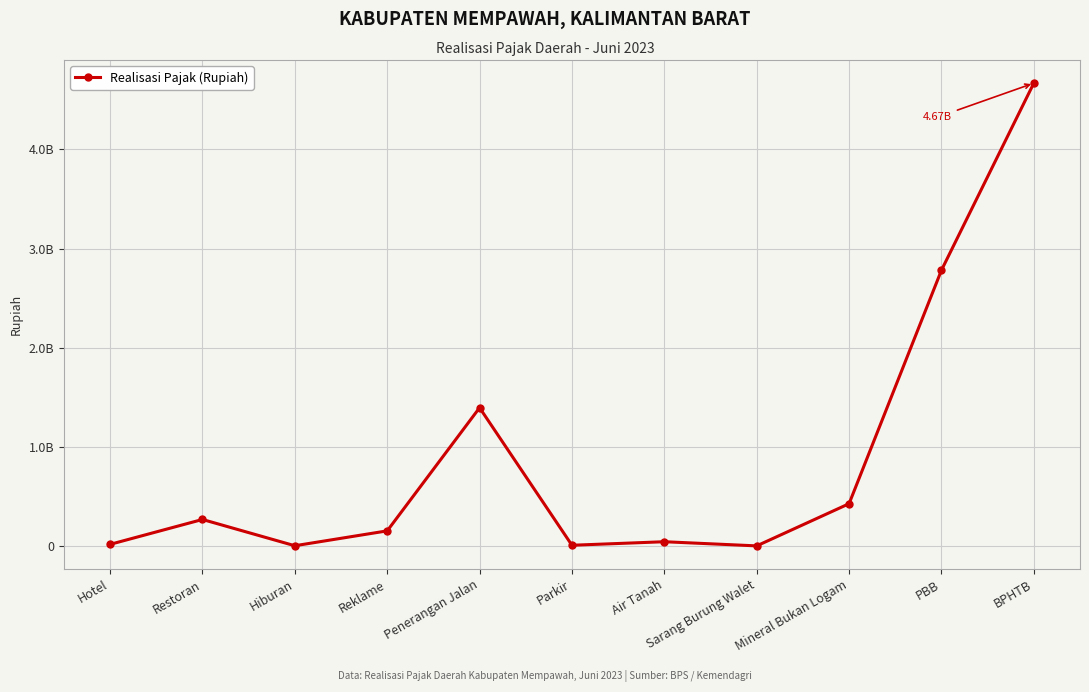

Reading left to right, list all the values displayed in this chart.

15408935.0	266446816.4	1400000.0	151547600.0	1394011414.0	6295500.0	41950360.0	0.0	425553175.0	2781129521.0	4669153400.0